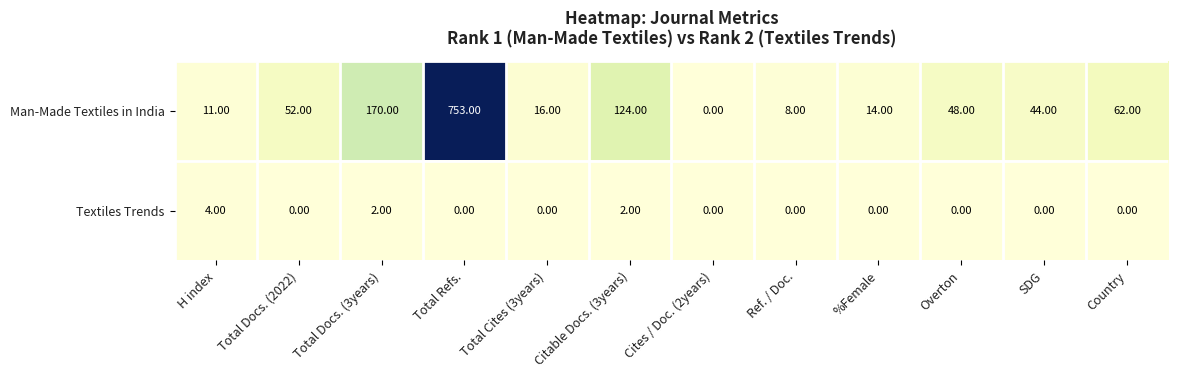

What is the sum of all Textiles Trends values?

8